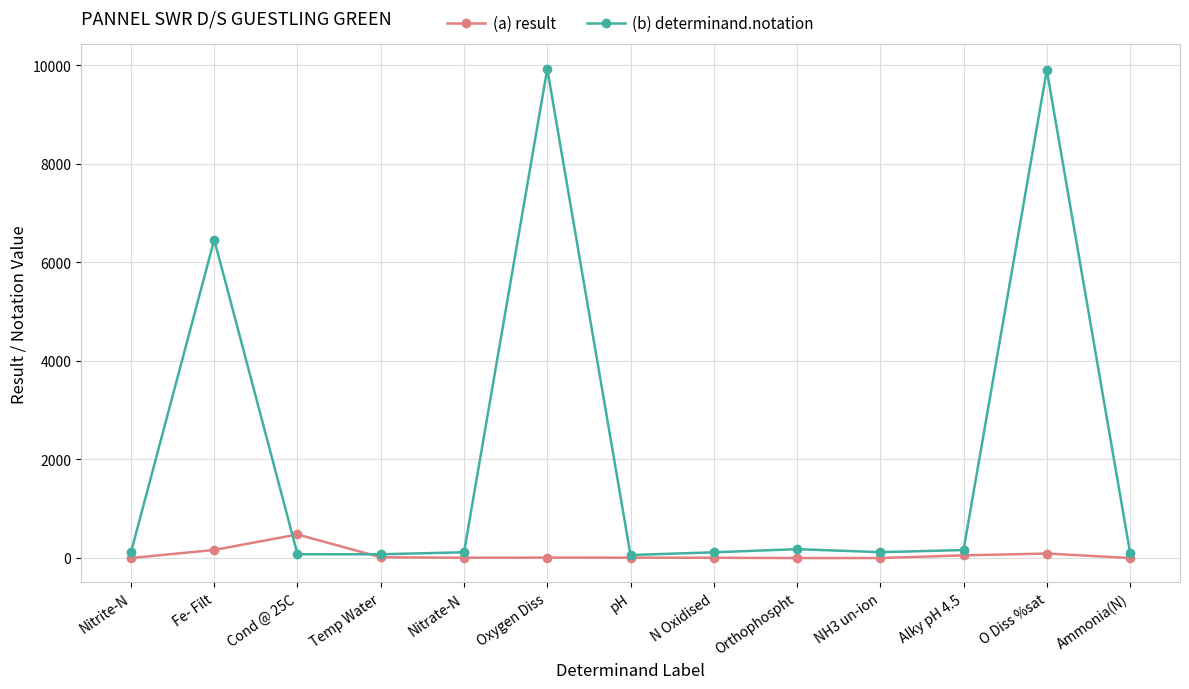

Does the chart have visible grid lines?

Yes